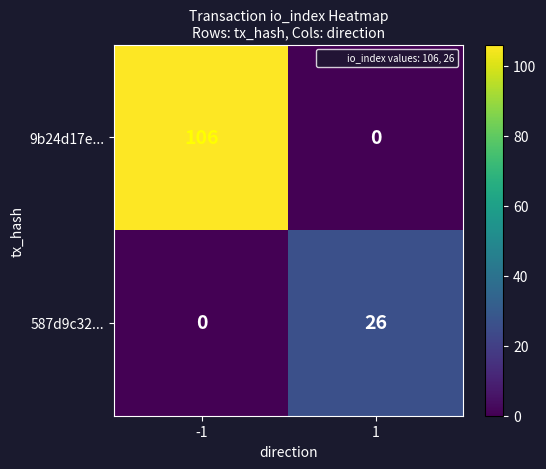

Between -1 and 1, which series saw the biggest shift?

9b24d17e...